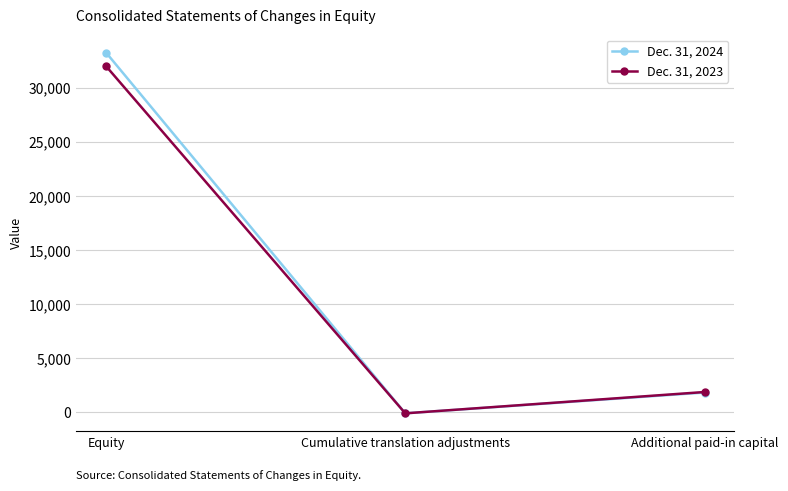

Reading right to left, list all the values displayed in this chart.

Dec. 31, 2024: 1827	-95	33256
Dec. 31, 2023: 1875	-95	32002